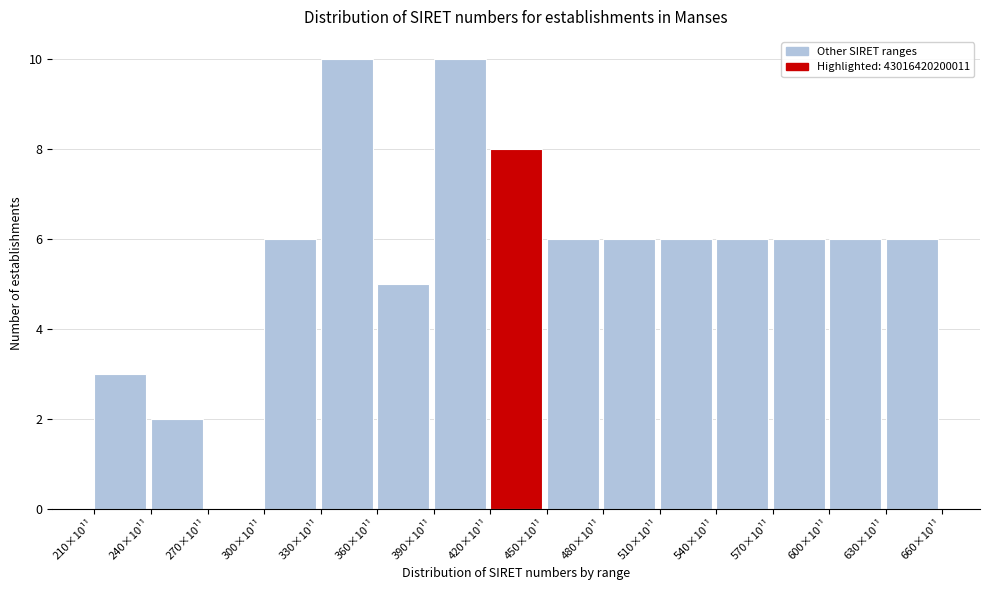

Reading left to right, what are all the values shown in this chart?

210×10¹¹=3	240×10¹¹=2	270×10¹¹=0	300×10¹¹=6	330×10¹¹=10	360×10¹¹=5	390×10¹¹=10	420×10¹¹=8	450×10¹¹=6	480×10¹¹=6	510×10¹¹=6	540×10¹¹=6	570×10¹¹=6	600×10¹¹=6	630×10¹¹=6